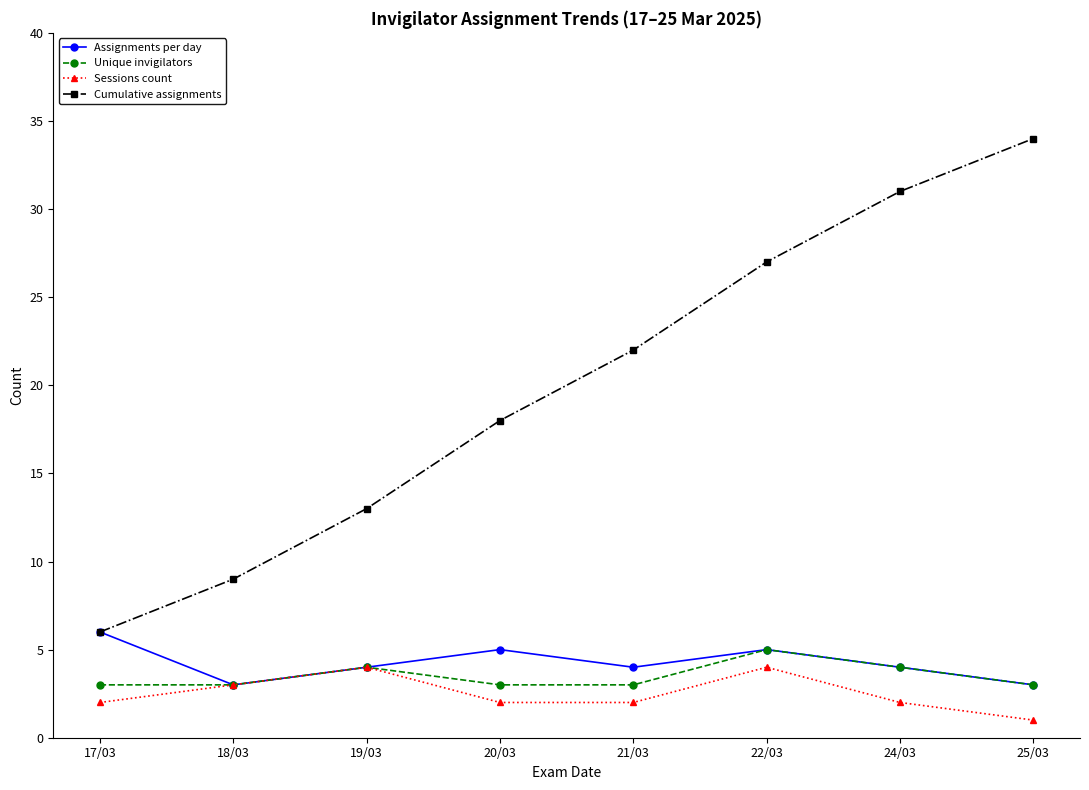

What is the label of the 1st point from the left?

17/03